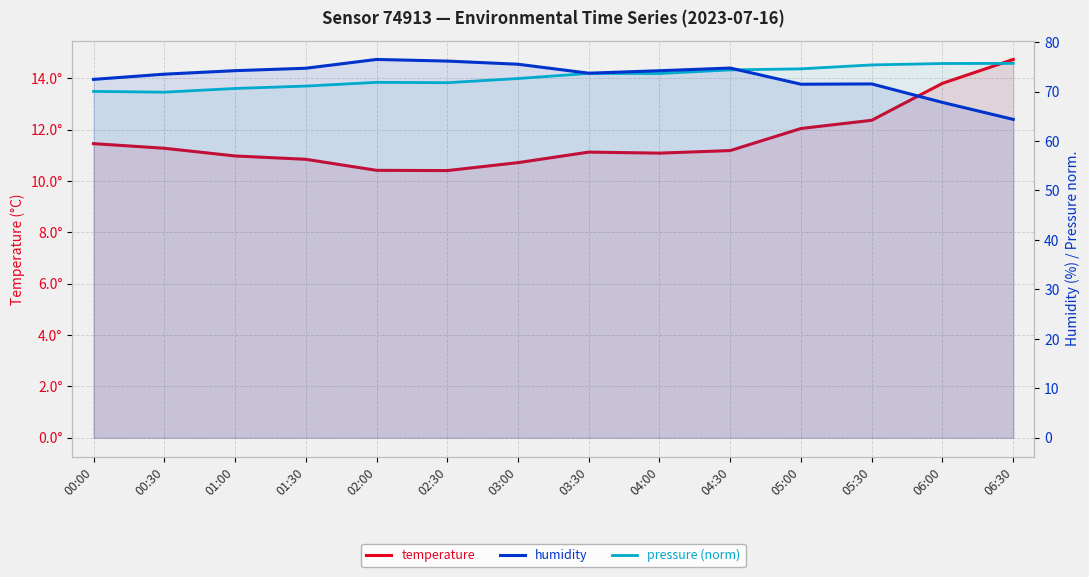

Rank the series at 01:00 from lowest to highest value.

temperature, pressure (norm), humidity